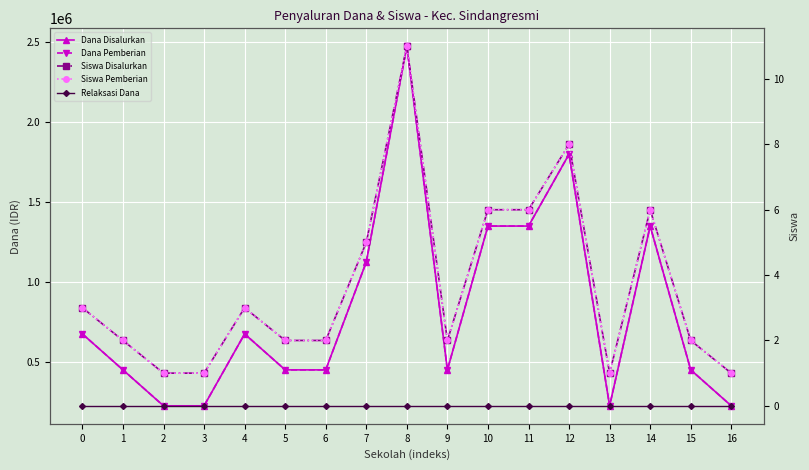

List the labels in order of Dana Pemberian value, smallest first.

2, 3, 13, 16, 1, 5, 6, 9, 15, 0, 4, 7, 10, 11, 14, 12, 8